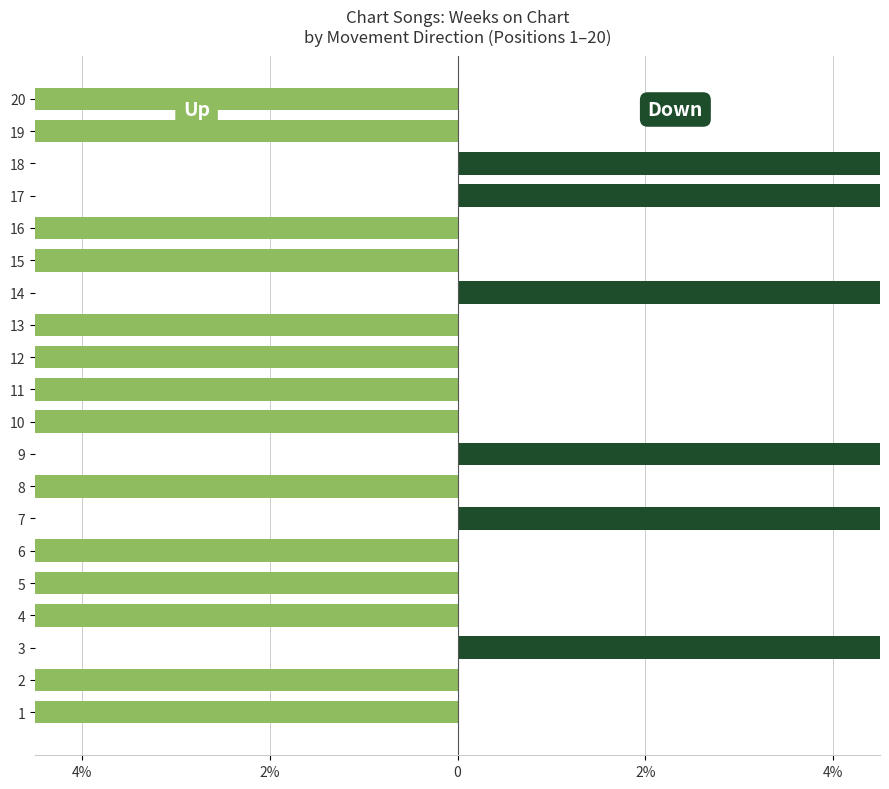

What is the total value across all series at 11?

-100